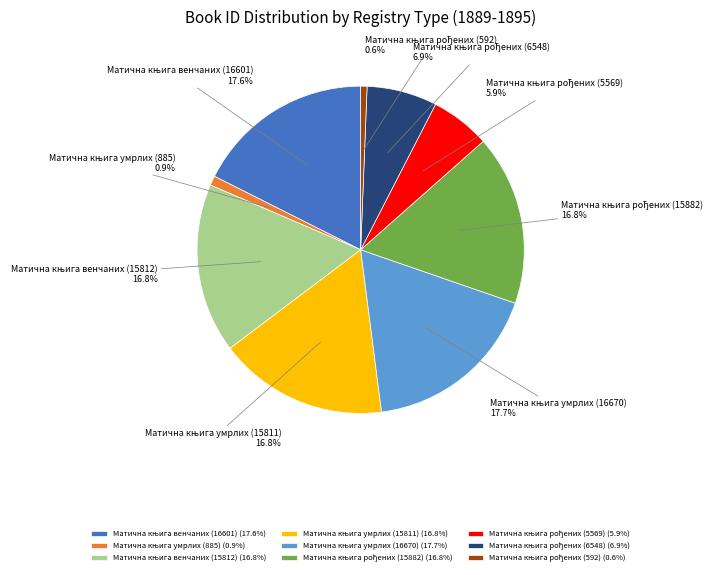

Is there a majority slice in this chart?

No